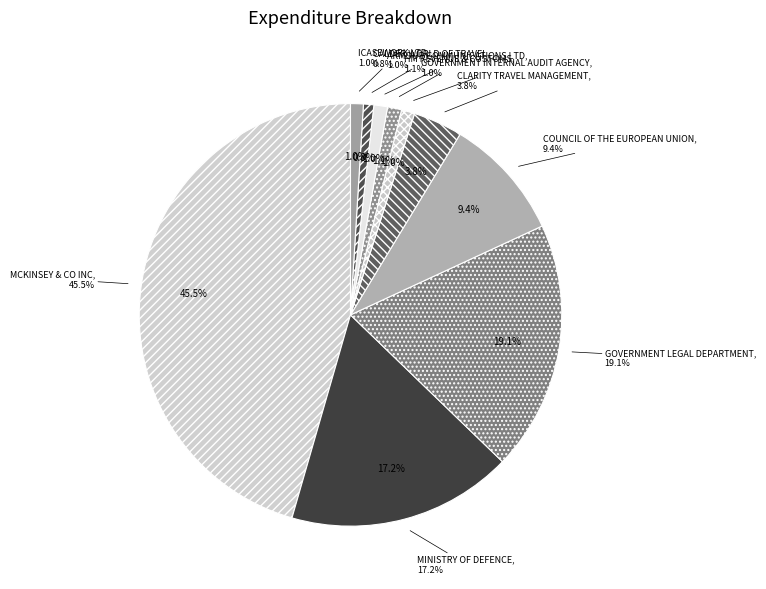

How many segments does this pie chart have?

10